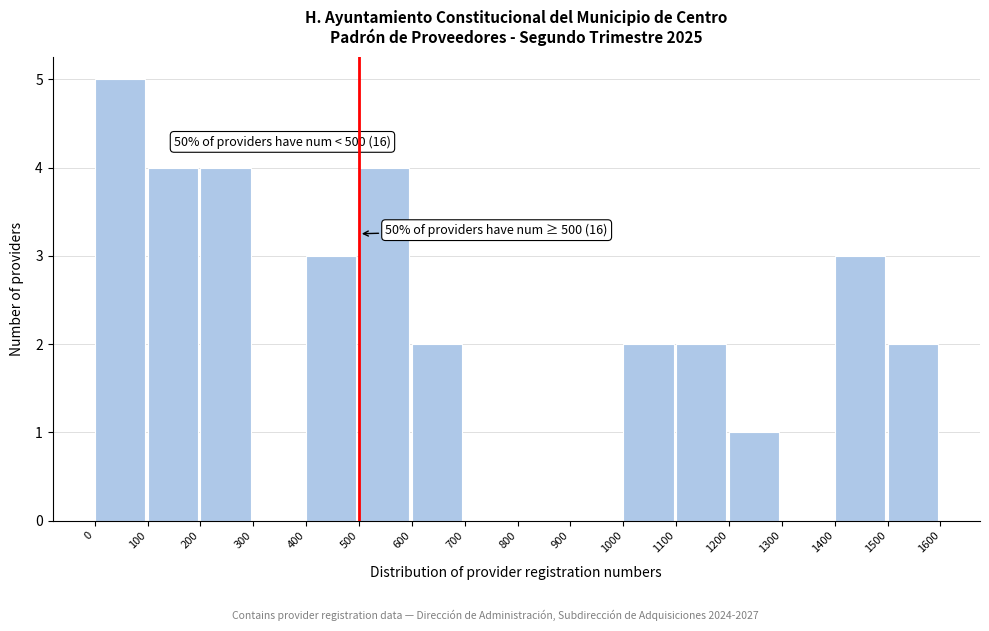

Over which range of the x-axis is the bar tallest?

0 to 100